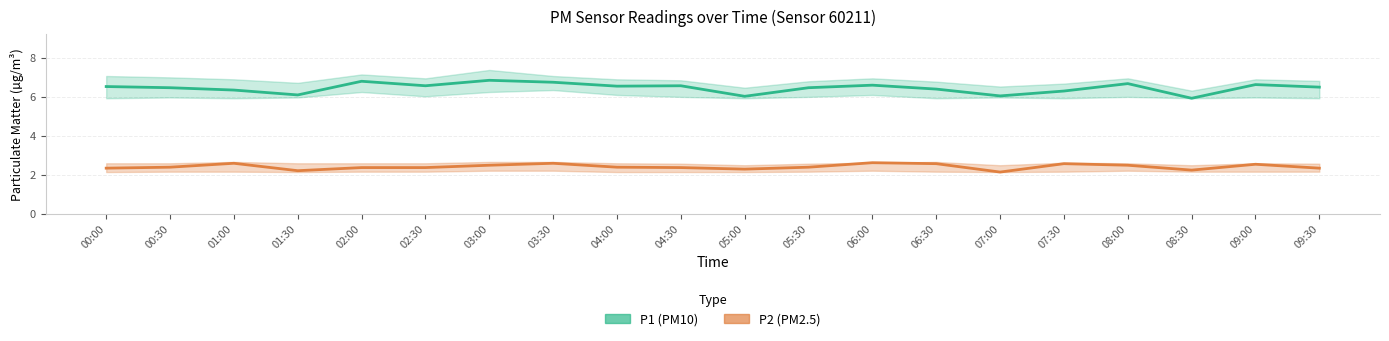

In P1 (PM10), how many points are lower than both neighbors (excluding endpoints)?

6